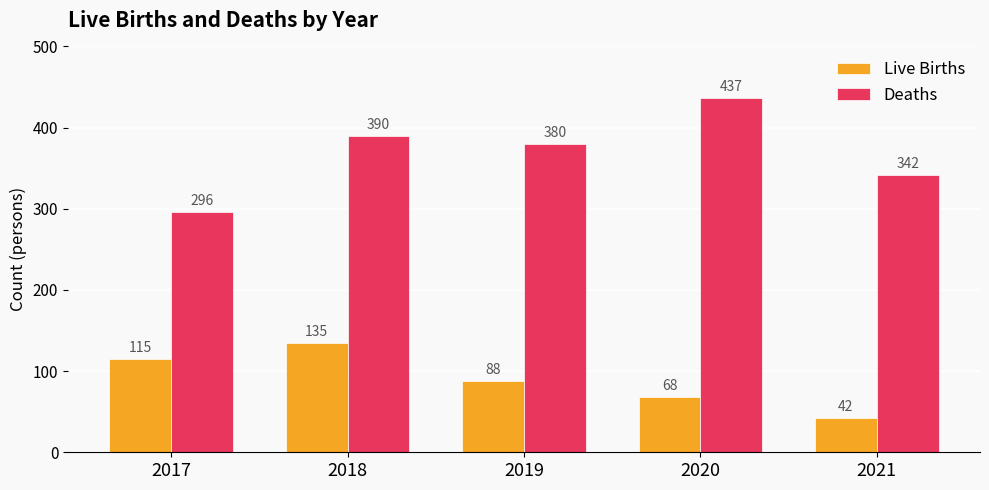

What is the total value across all series at 2019?

468